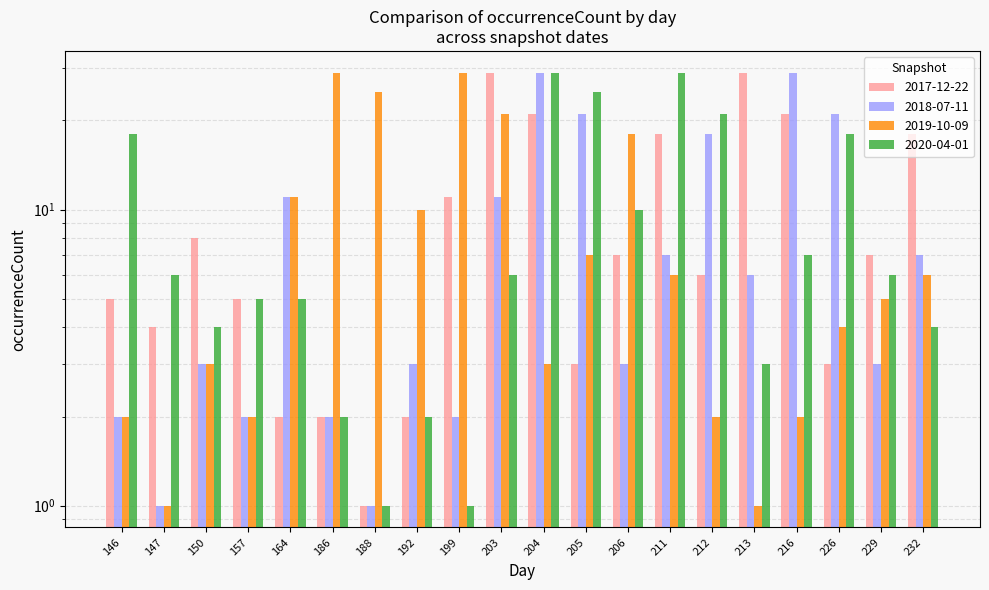

Reading left to right, what are all the values shown in this chart?

2017-12-22: 5	4	8	5	2	2	1	2	11	29	21	3	7	18	6	29	21	3	7	18
2018-07-11: 2	1	3	2	11	2	1	3	2	11	29	21	3	7	18	6	29	21	3	7
2019-10-09: 2	1	3	2	11	29	25	10	29	21	3	7	18	6	2	1	2	4	5	6
2020-04-01: 18	6	4	5	5	2	1	2	1	6	29	25	10	29	21	3	7	18	6	4